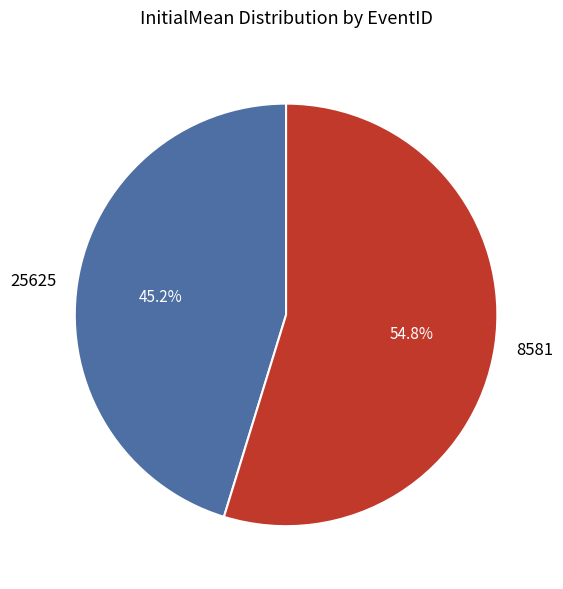

What is the ratio of the value at 8581 to the value at 25625?

1.2